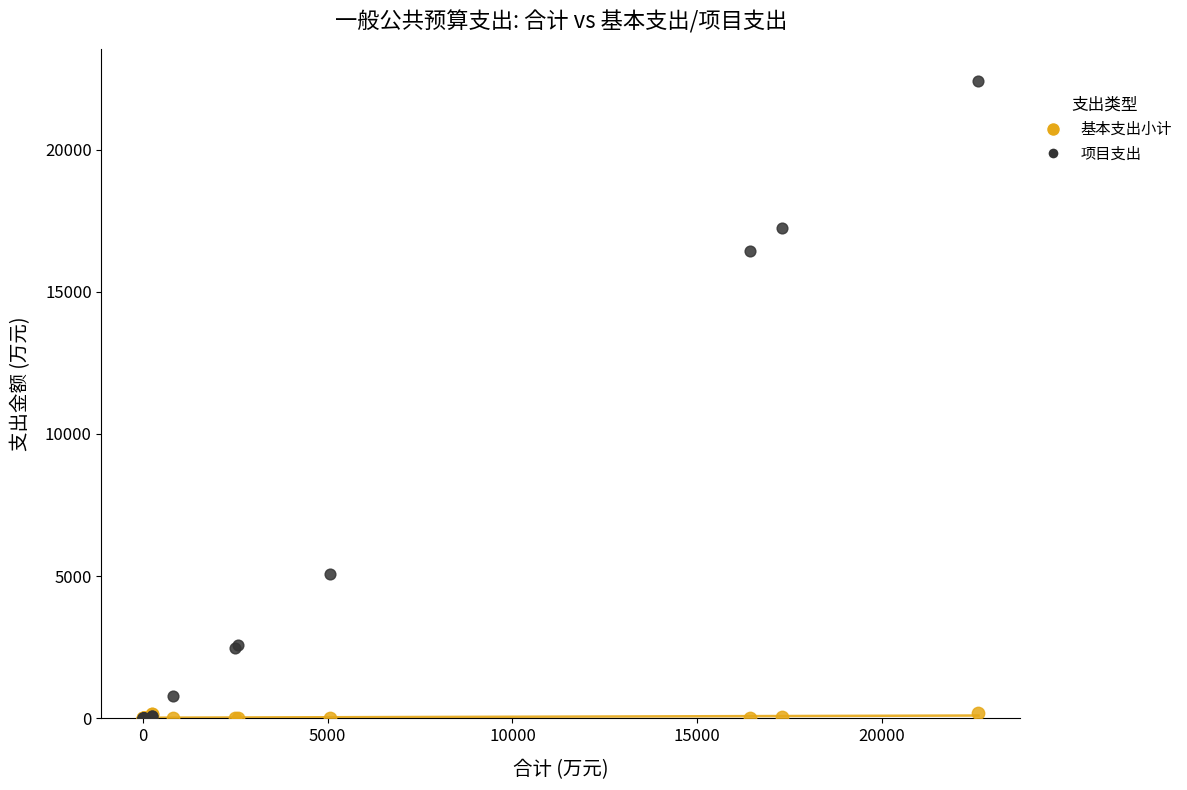

In the 项目支出 series, what Y value is closest to 11206?

16433.0